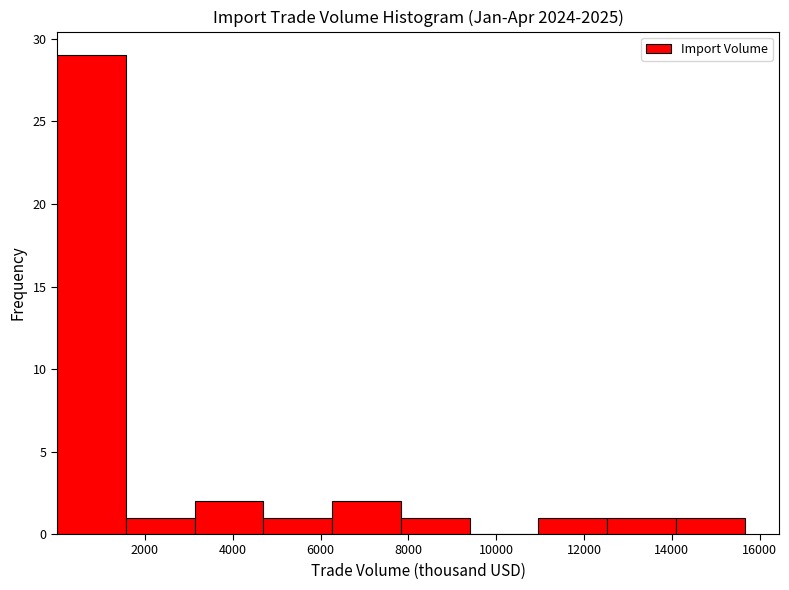

Reading left to right, transcribe this chart: for each bar, give the range it covers on the x-axis and its height. Neither the bar edges nor the heights are printed on the chart, so give them approximately, as read against the axes.

0 to 1600: 29
1600 to 3200: 1
3200 to 4600: 2
4600 to 6200: 1
6200 to 7800: 2
7800 to 9400: 1
9400 to 11000: 0
11000 to 12600: 1
12600 to 14000: 1
14000 to 15600: 1